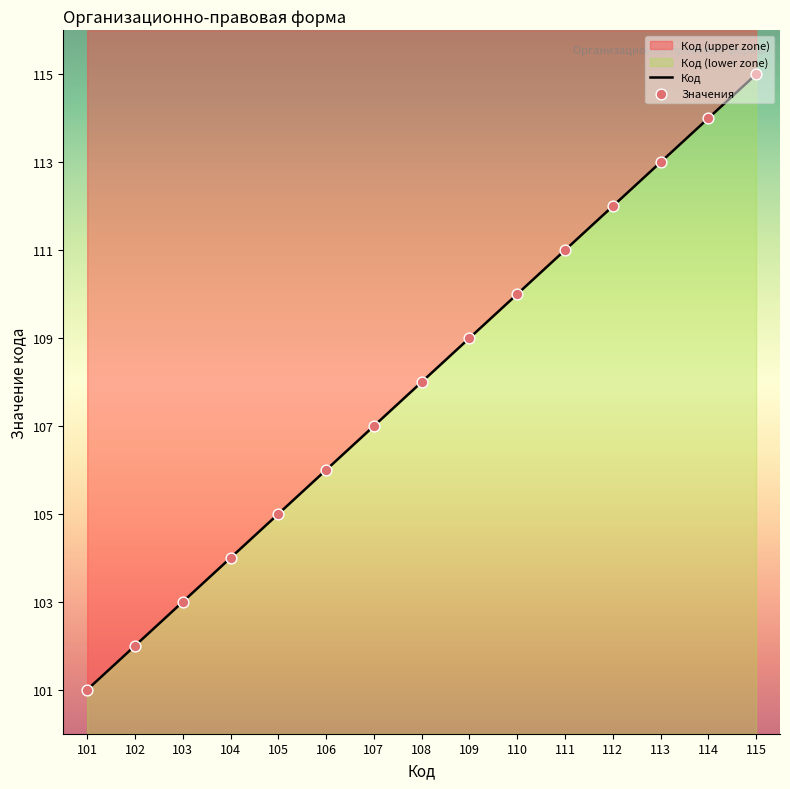

Which has a higher value, 114 or 103?

114